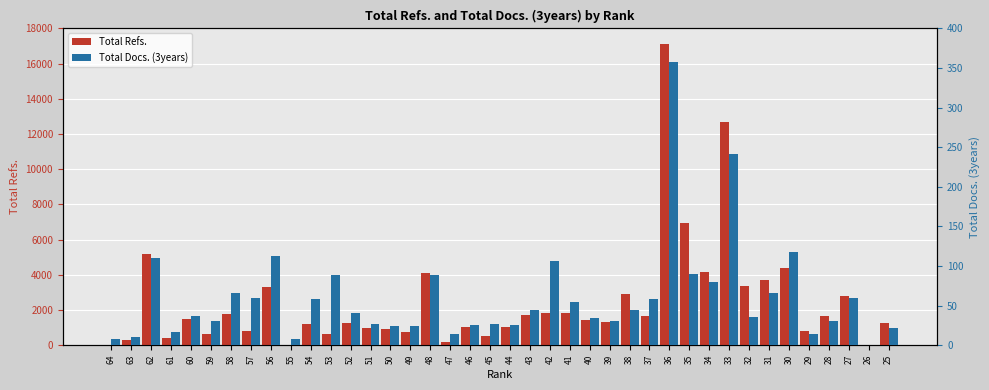

Which series has the widest spread of values?

Total Refs.